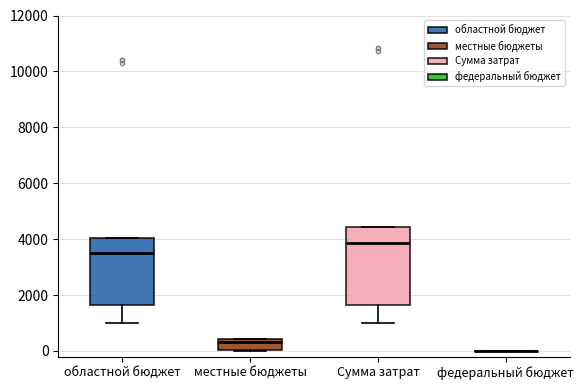

Reading left to right, transcribe this box plot: for each box, give where its median line is, the range the box spans, and where its two whiskers end, as read against the y-axis. The values are not printed on the chart, so give them approximately, as read against the axis.

областной бюджет: median 3600, box 1600 to 4000, whiskers 1000 to 4000
местные бюджеты: median 400 (just below the box's upper edge), box 0 to 400, whiskers 0 to 400
Сумма затрат: median 3800, box 1600 to 4400, whiskers 1000 to 4400
федеральный бюджет: box collapsed to a line at 0, whiskers 0 to 0